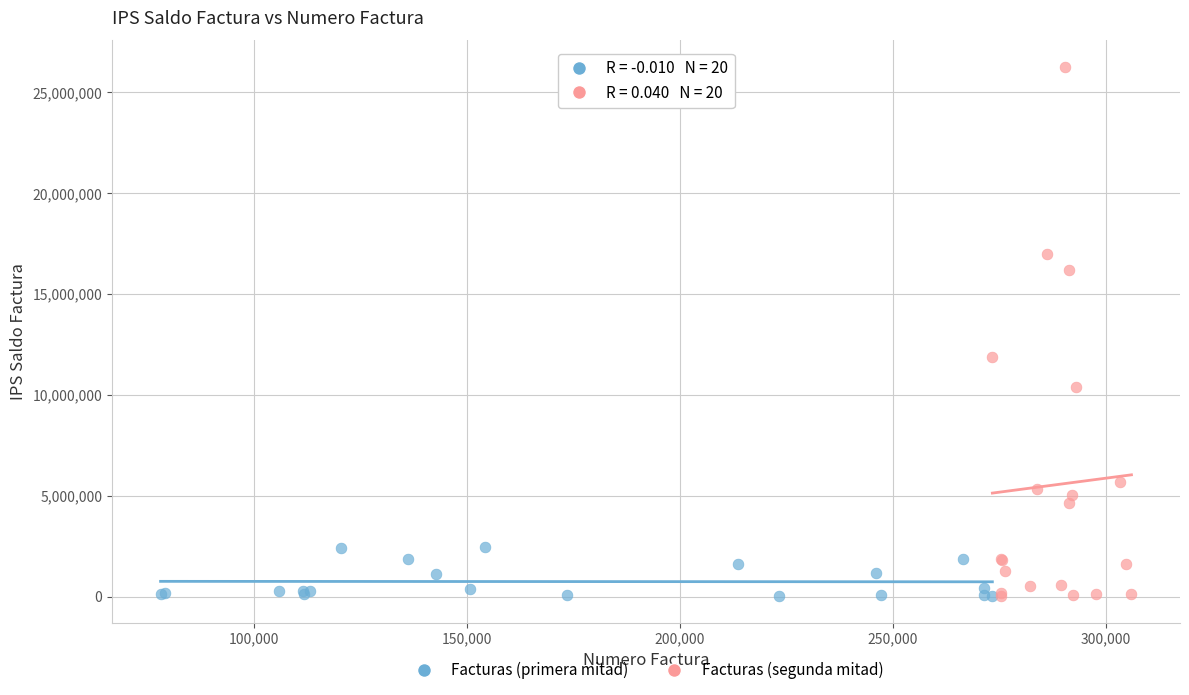

Which series has the widest spread of Y values?

Facturas (segunda mitad)